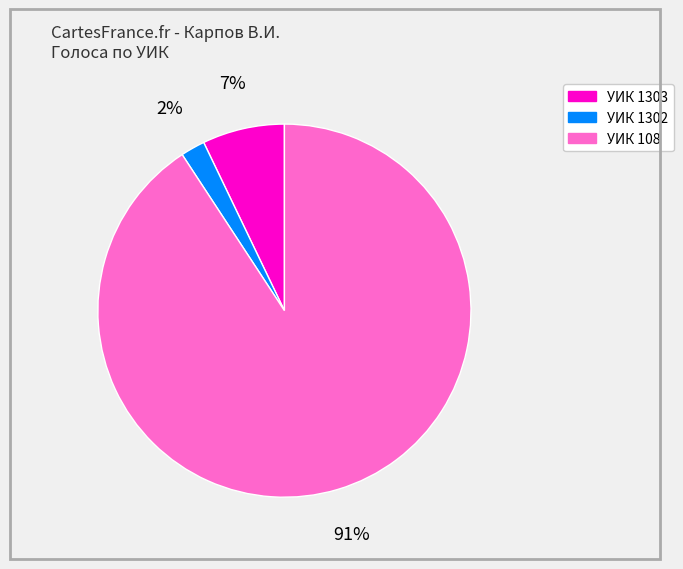

Count the number of slices in the pie.

3